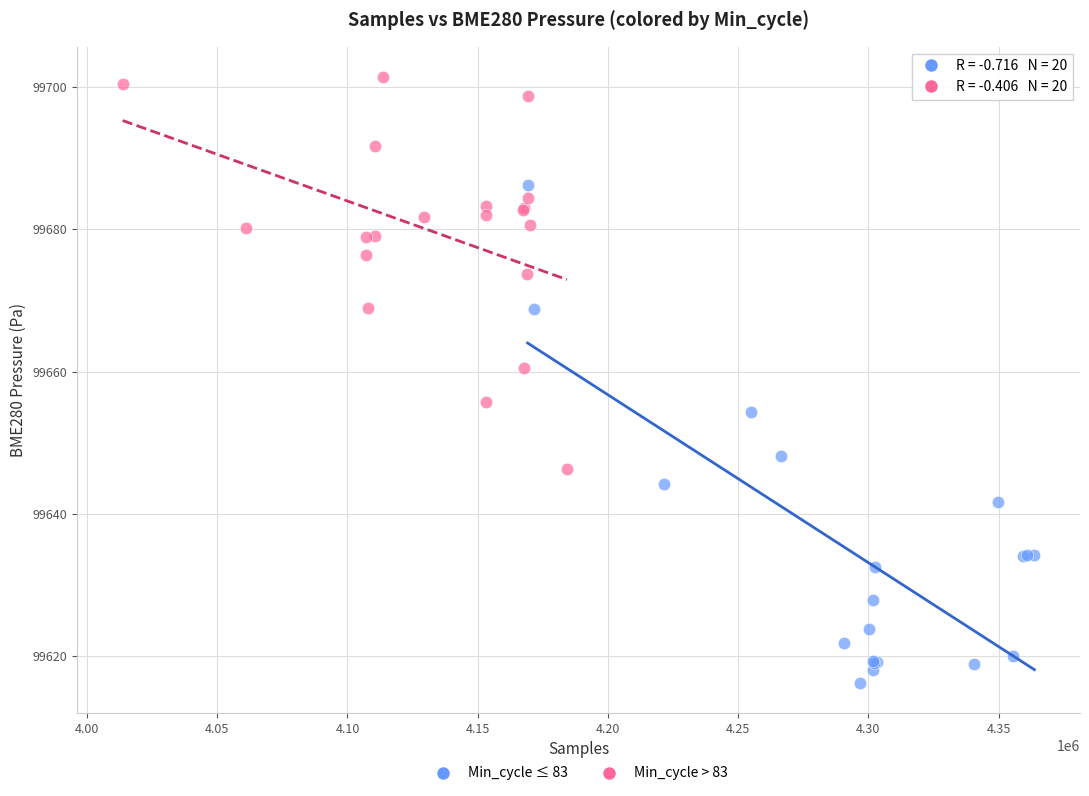

Which series contains the highest Y value?

Min_cycle > 83